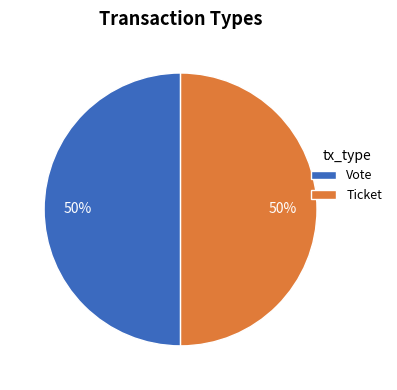

True or false: Ticket accounts for 1% of the total.

False